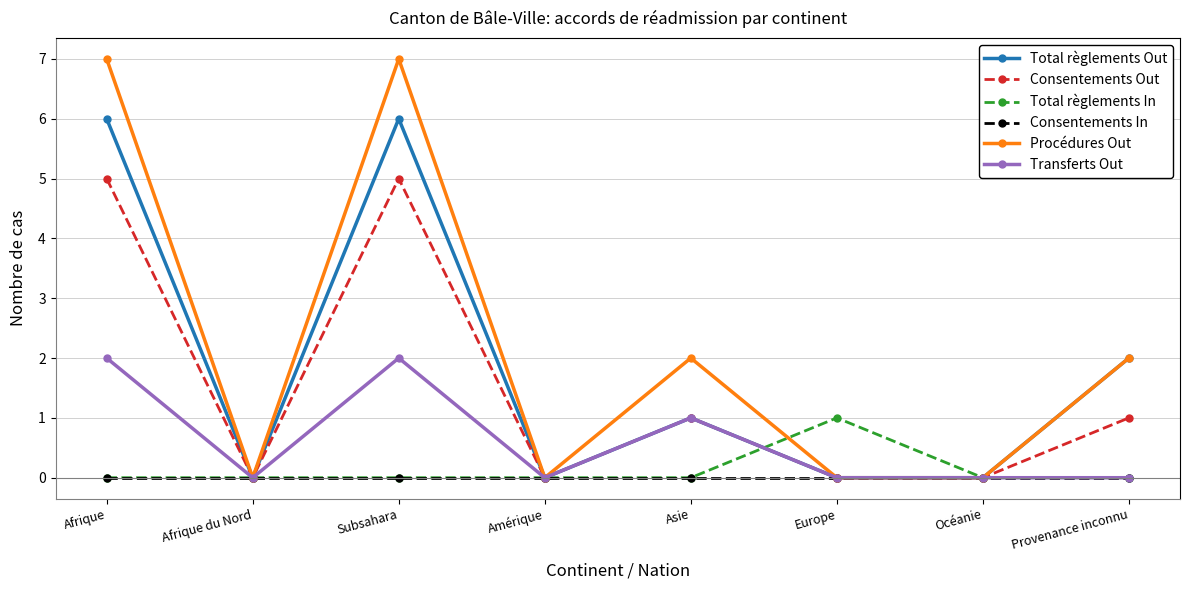

Does the chart have visible grid lines?

Yes